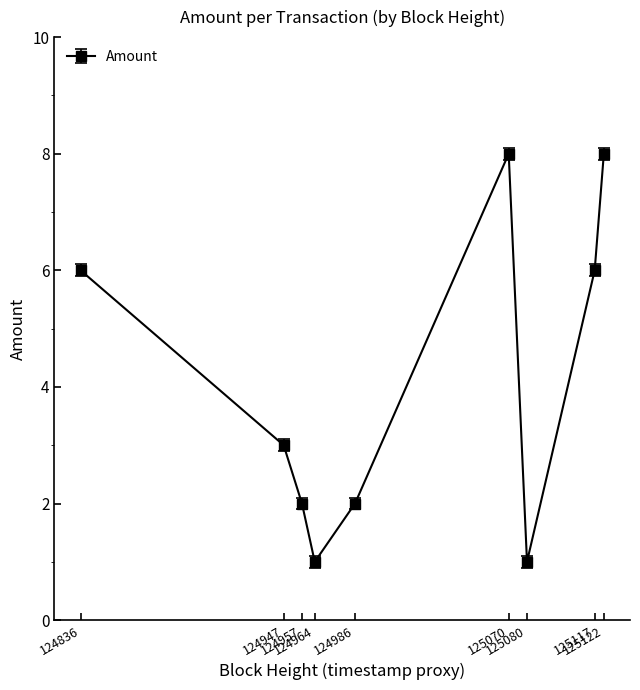

What is the difference between the maximum and minimum values?

7